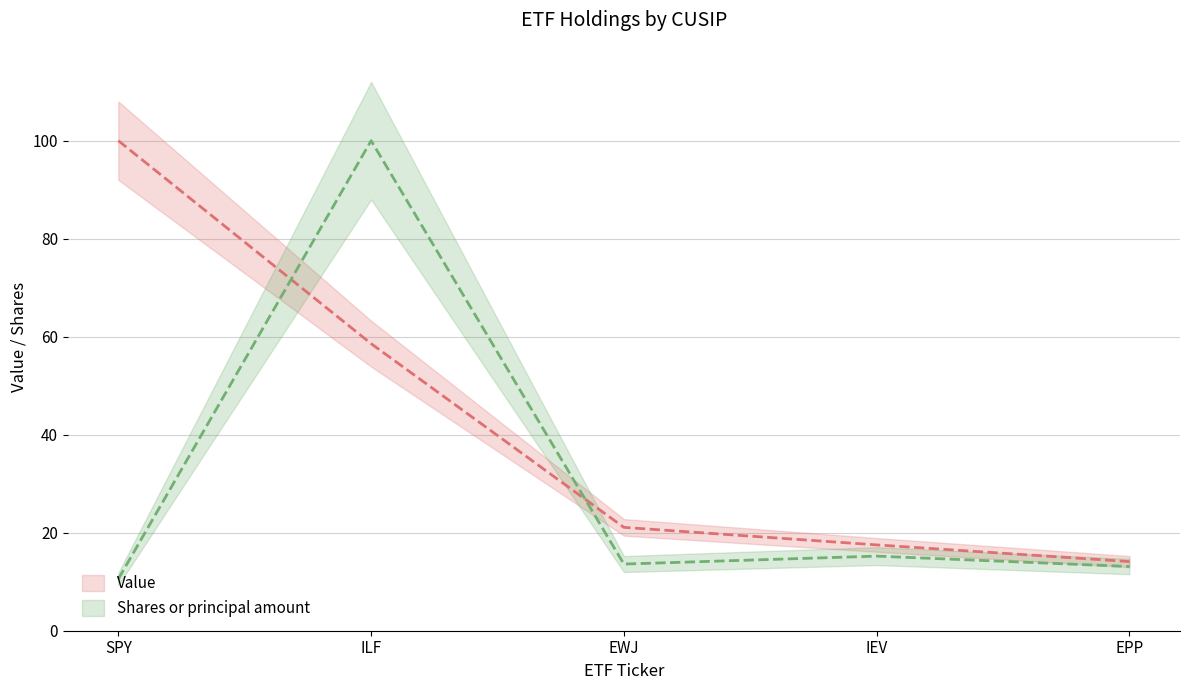

What is the difference between the maximum and second lowest values in the Value series?

82.5